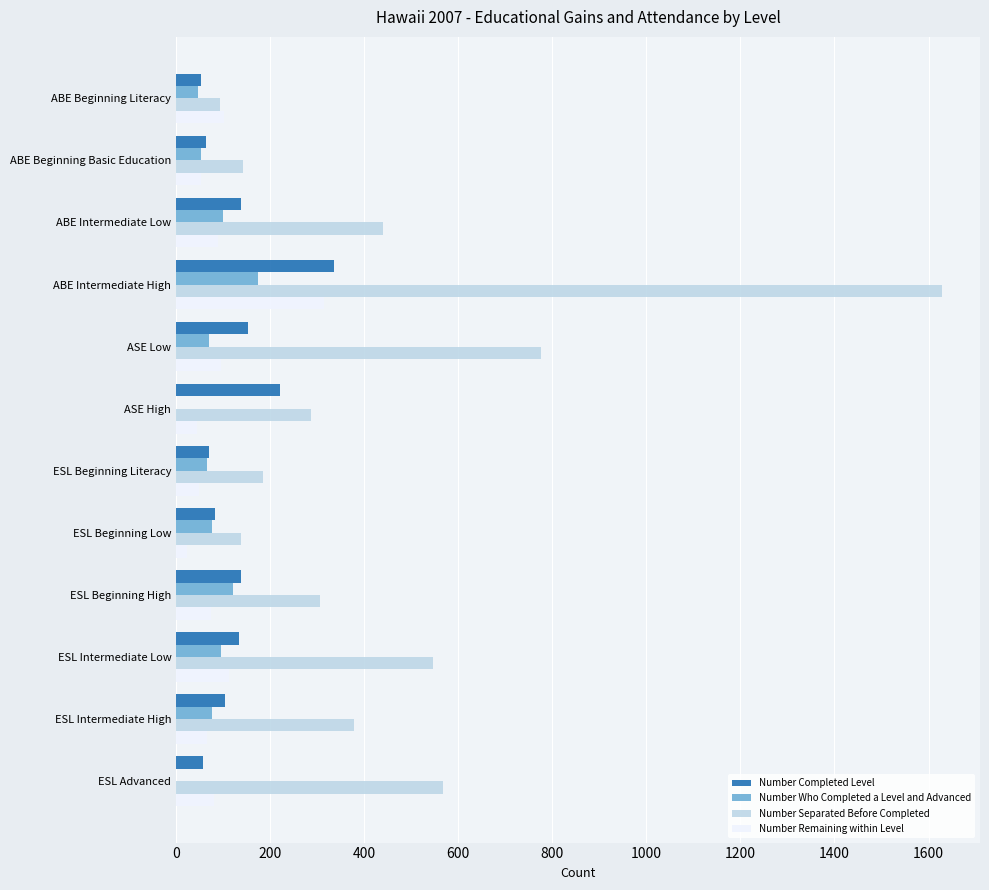

Is it true that Number Remaining within Level equals 49 at ESL Intermediate Low?

False